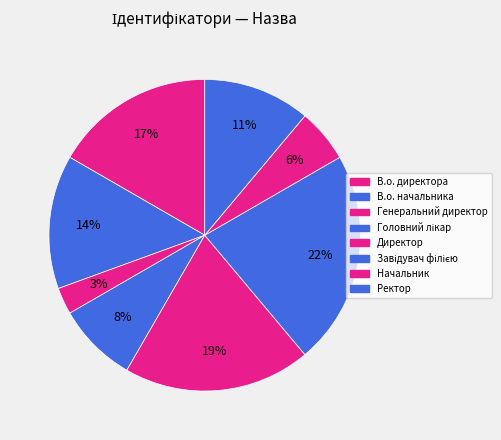

To the nearest percent, what is the difference between the largest and smallest slice percentages?

19%